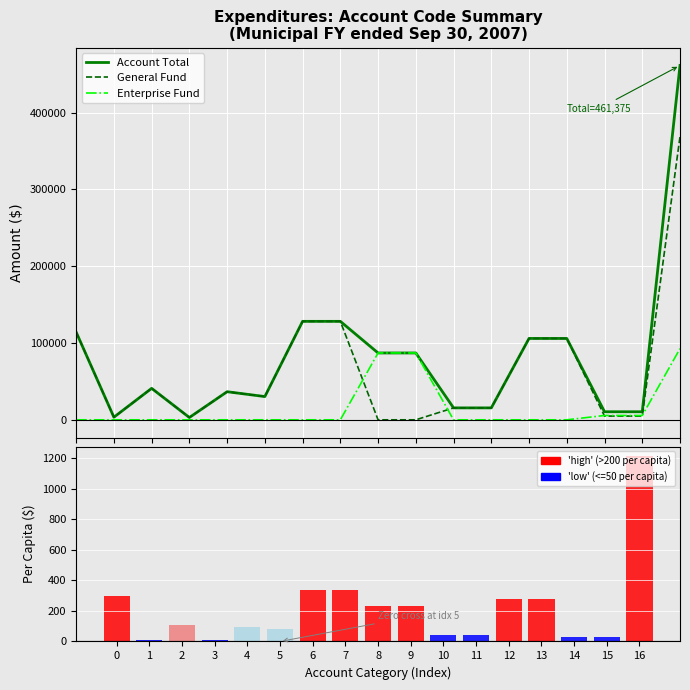

What is the difference between the Per Capita ($) values at 0 and 13?

21.8